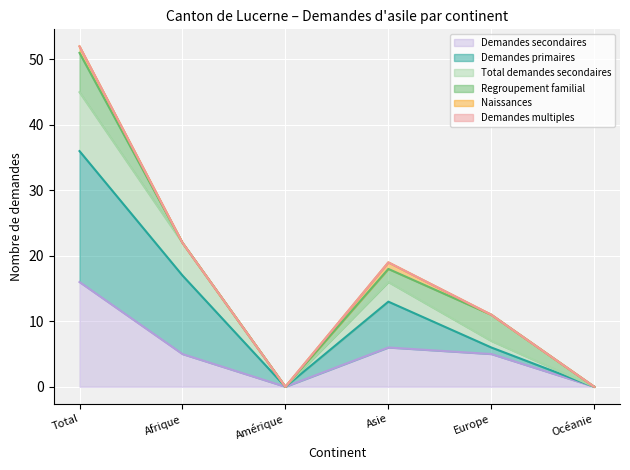

Is it true that Demandes secondaires equals -7 at Amérique?

False